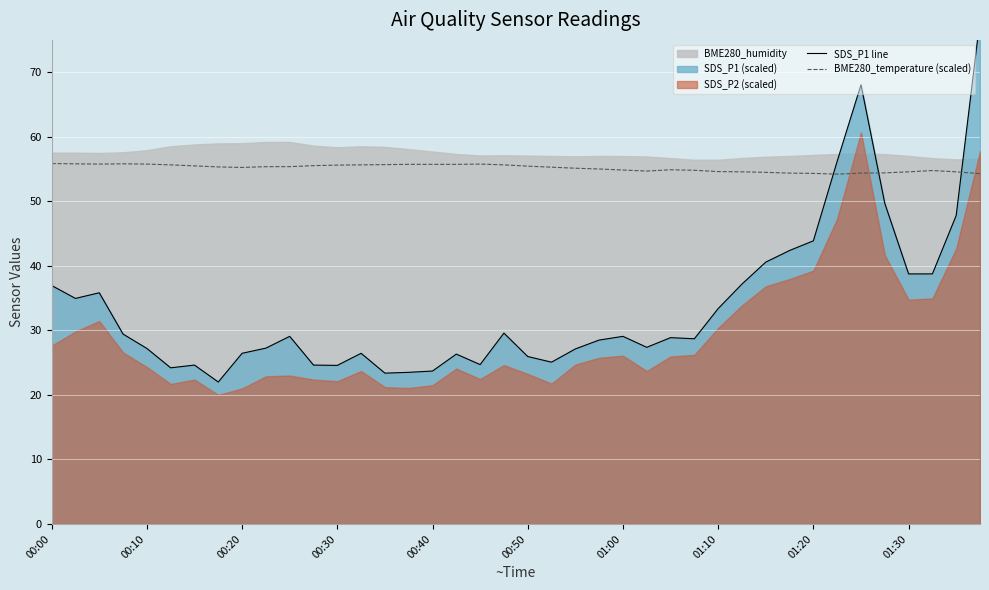

What is the minimum value for BME280_temperature (scaled)?

54.2